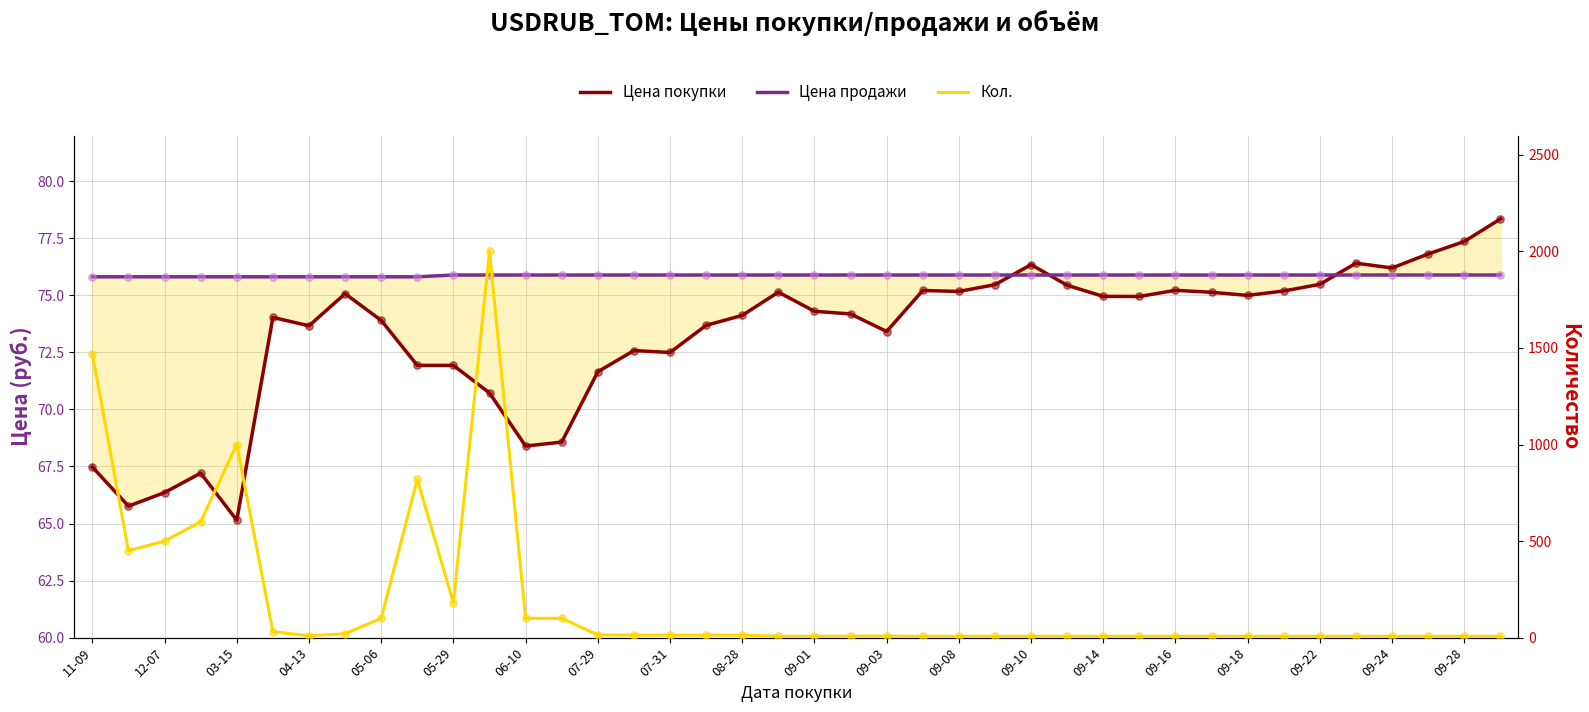

Which series has the largest total across all categories?

Кол.